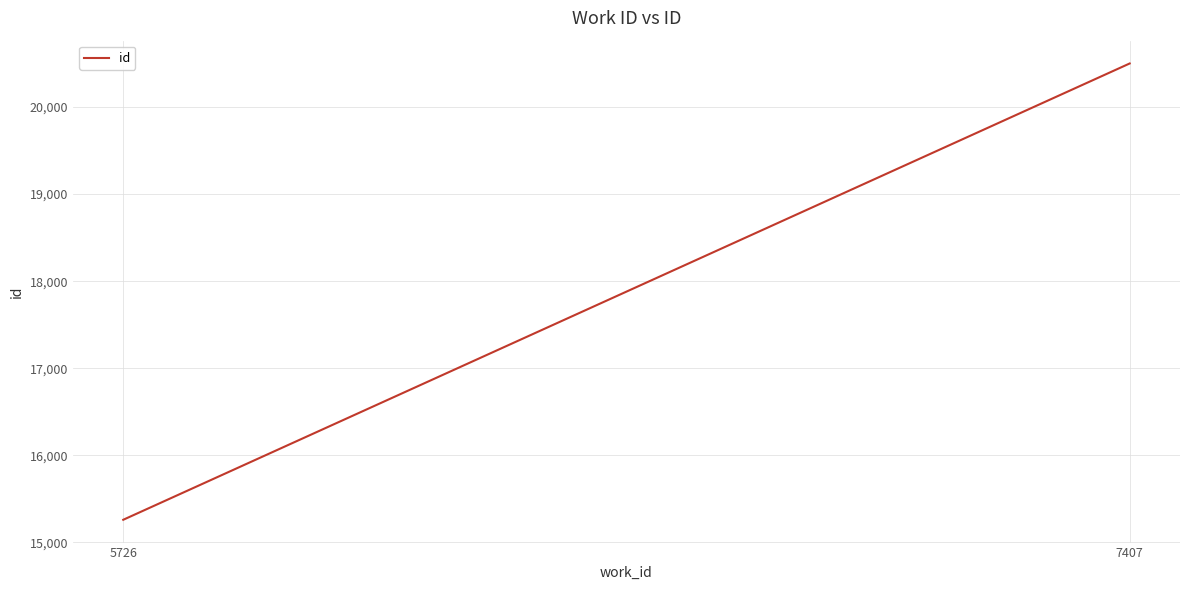

What is the sum of the values at 5726 and 7407?

35760